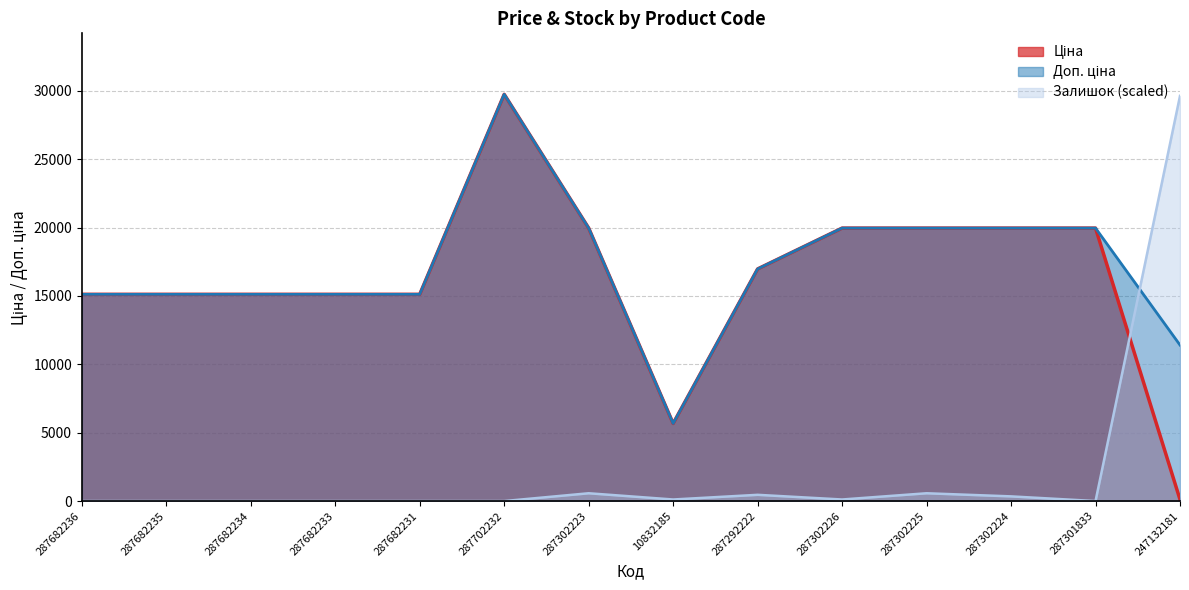

Reading left to right, extract all data points from this chart.

Ціна: 15120.0	15120.0	15120.0	15120.0	15120.0	29747.2	19964.2	5673.8	16976.3	19964.2	19964.2	19964.2	19964.2	114.1
Доп. ціна: 15120.0	15120.0	15120.0	15120.0	15120.0	29747.2	19964.2	5673.8	16976.3	19964.2	19964.2	19964.2	19964.2	11410.0
Залишок: 0.0	0.0	0.0	0.0	0.0	0.0	569.9	114.0	455.9	114.0	569.9	341.9	0.0	29633.3